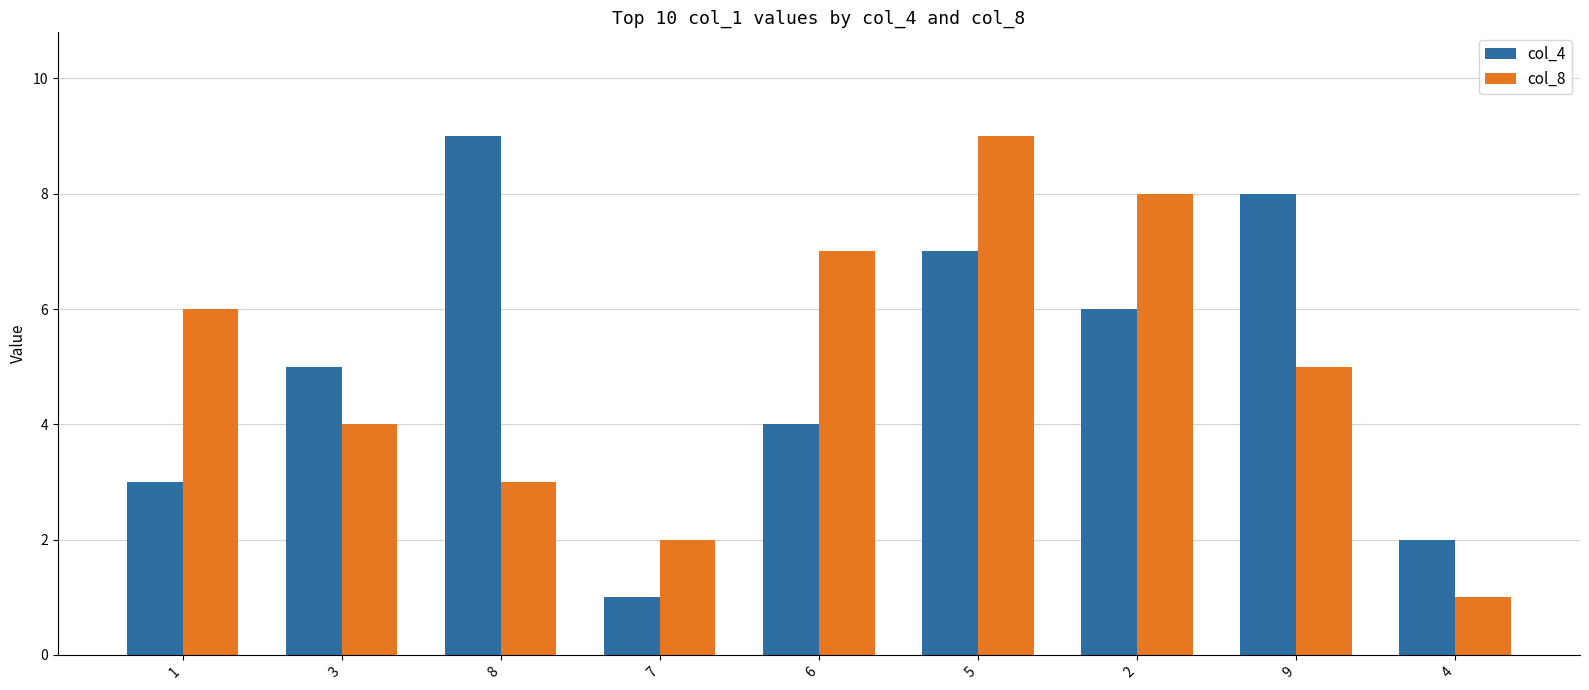

Rank the categories by col_4 value from highest to lowest.

8, 9, 5, 2, 3, 6, 1, 4, 7